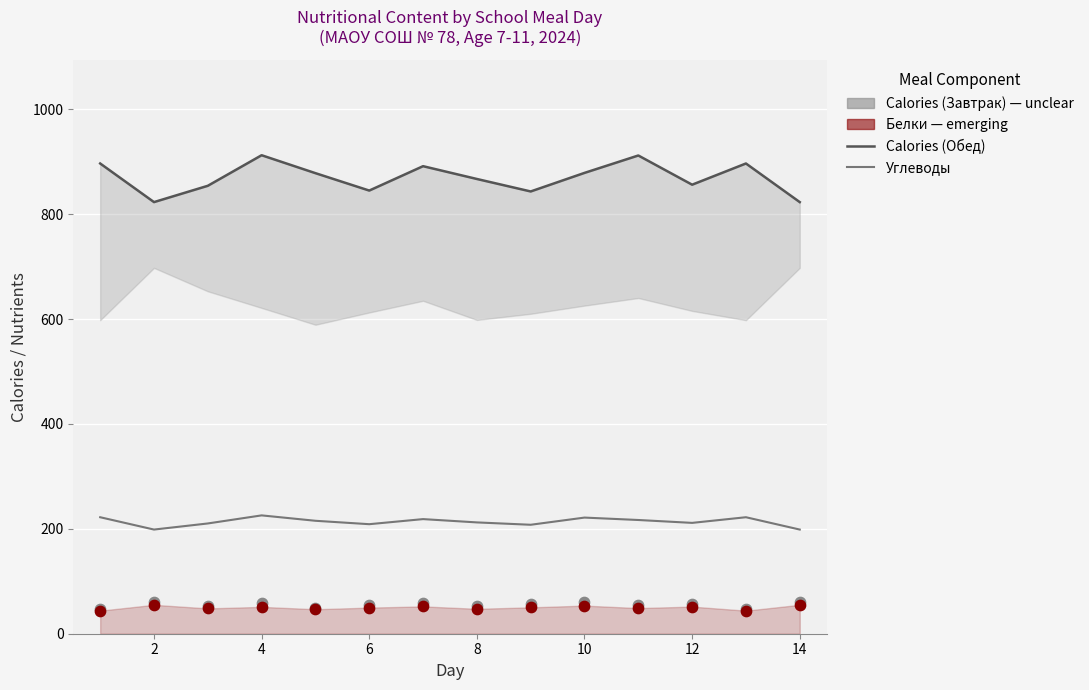

Which series has the largest Y range (max minus min)?

Calories (Обед)